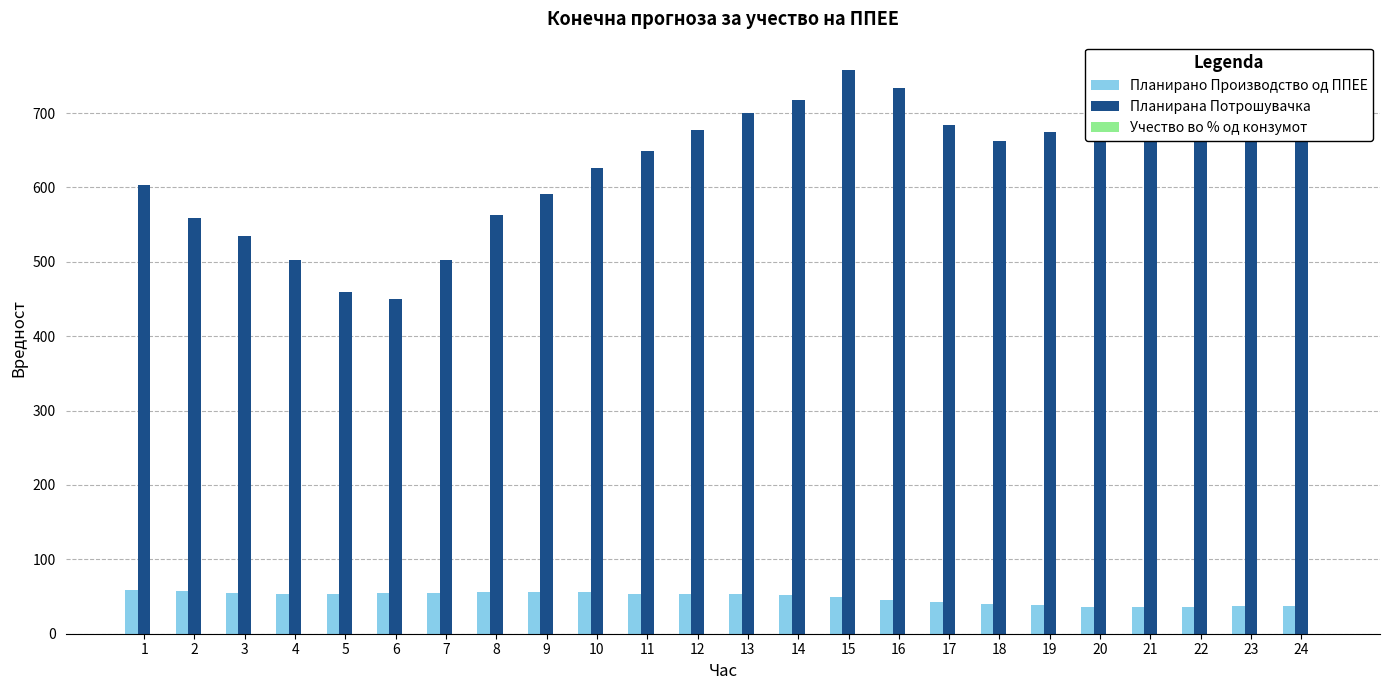

Which series has the largest total across all categories?

Планирана Потрошувачка